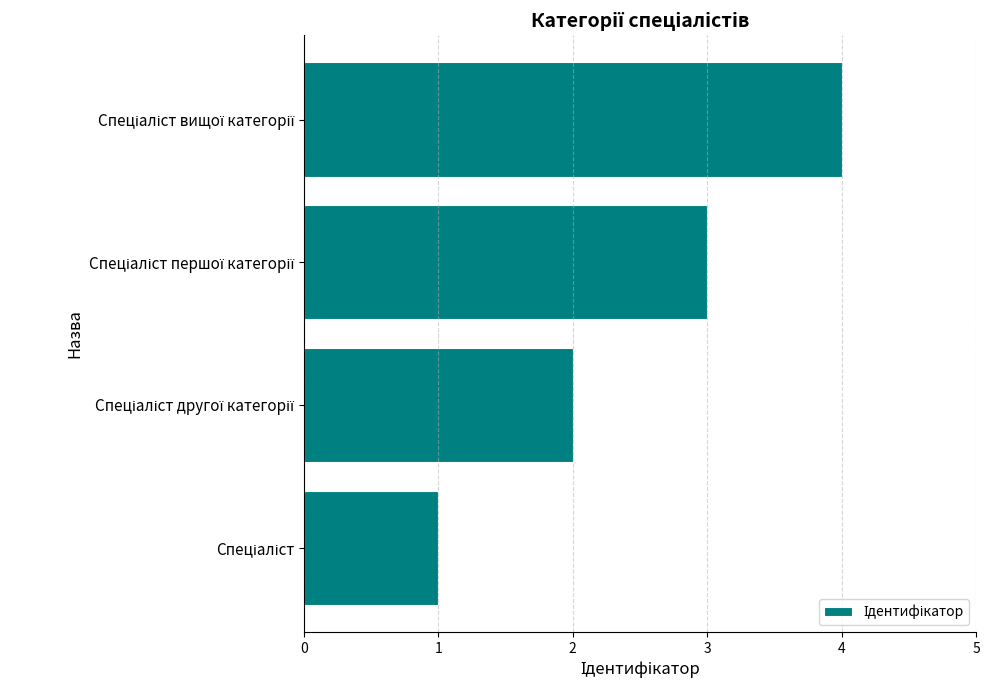

What is the difference between the maximum and minimum values?

3